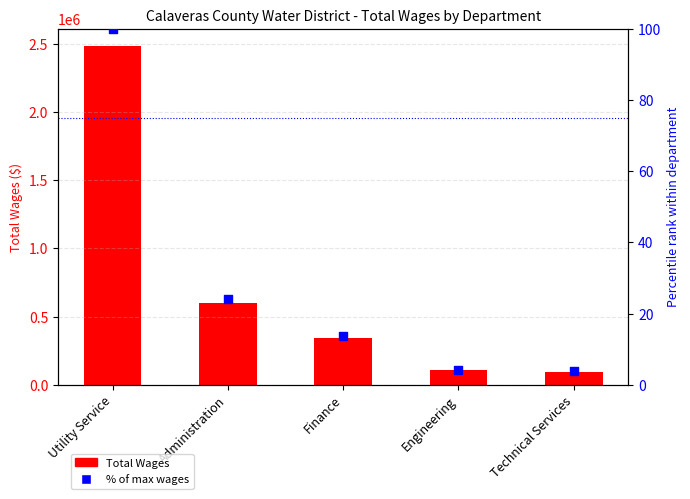

Which series has the largest total across all categories?

Total Wages